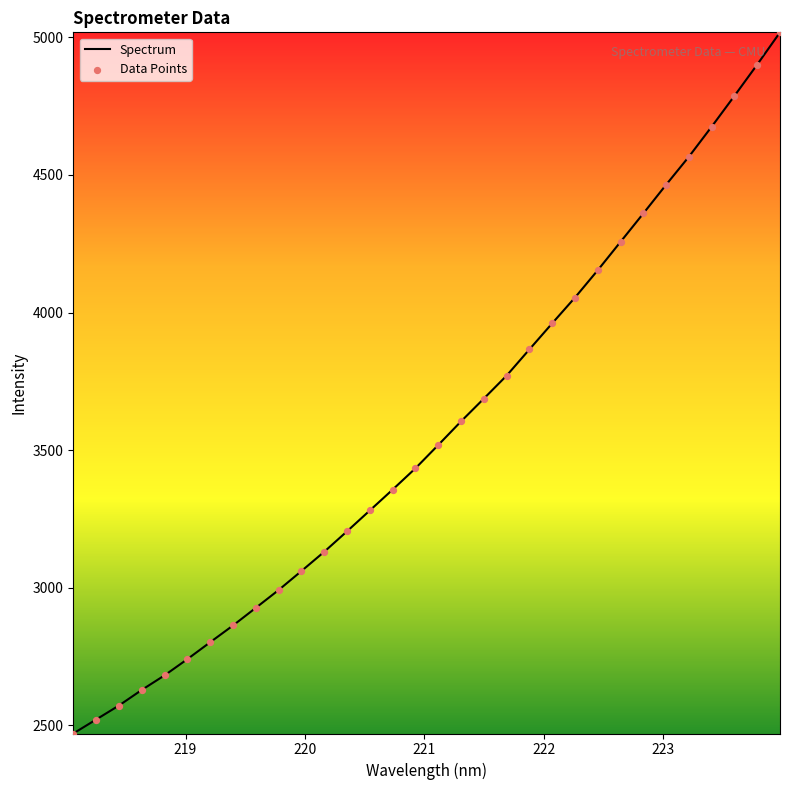

What is the maximum value shown in the chart?

5017.8